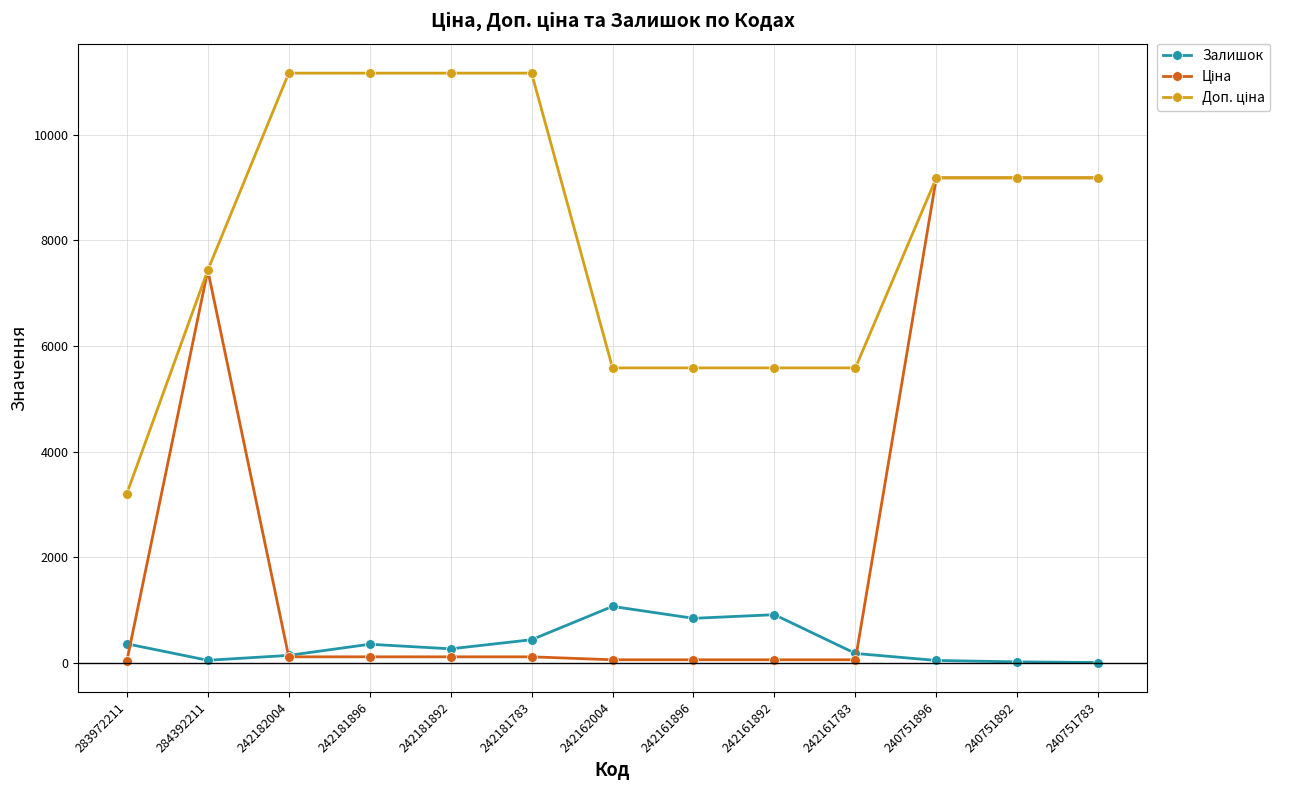

At how many categories does at least one series exceed 2584?

13